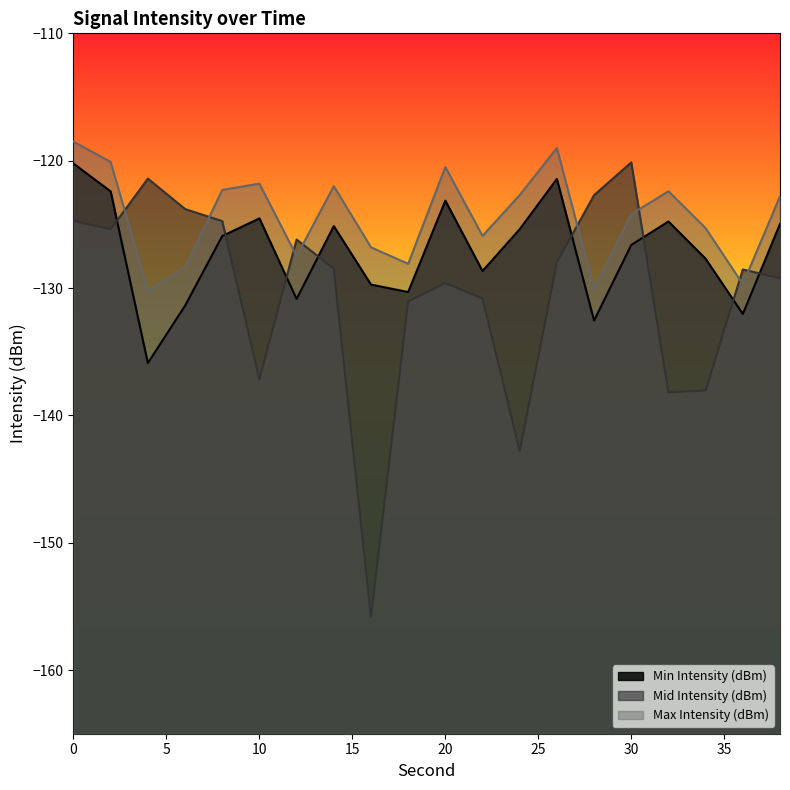

Which series ends up on top after the final intersection of Mid Intensity (dBm) and Max Intensity (dBm)?

Max Intensity (dBm)